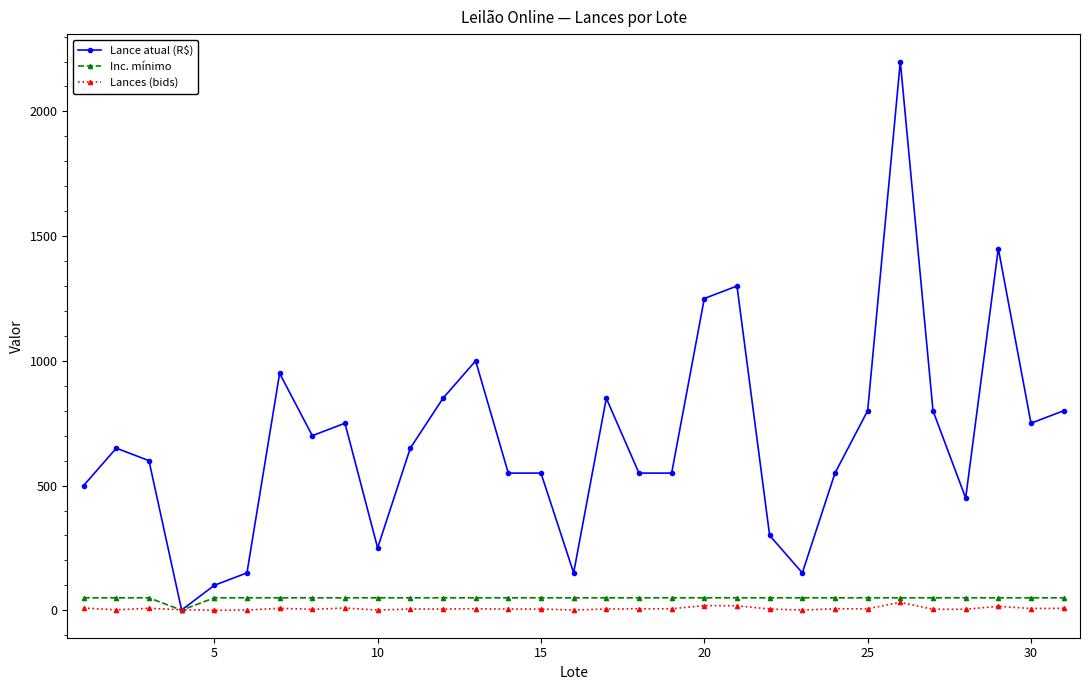

Which series has the largest total across all categories?

Lance atual (R$)